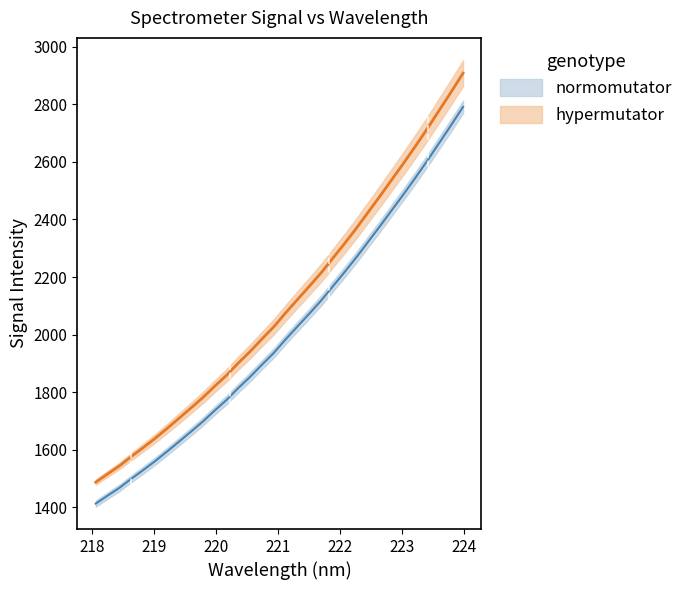

Does the chart have visible grid lines?

No